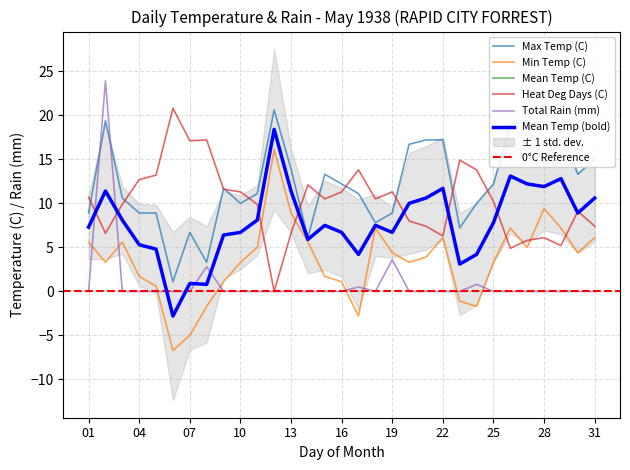

How many lines are shown in the chart?

5